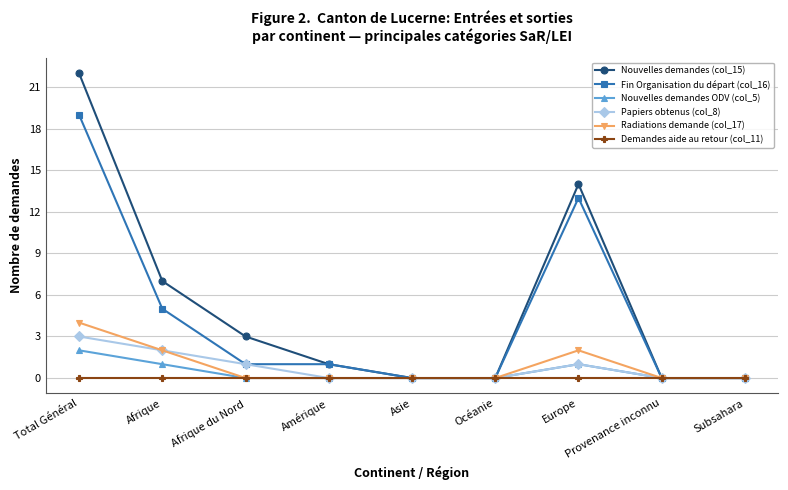

How many Radiations demande (col_17) values are between 0 and 2?

8